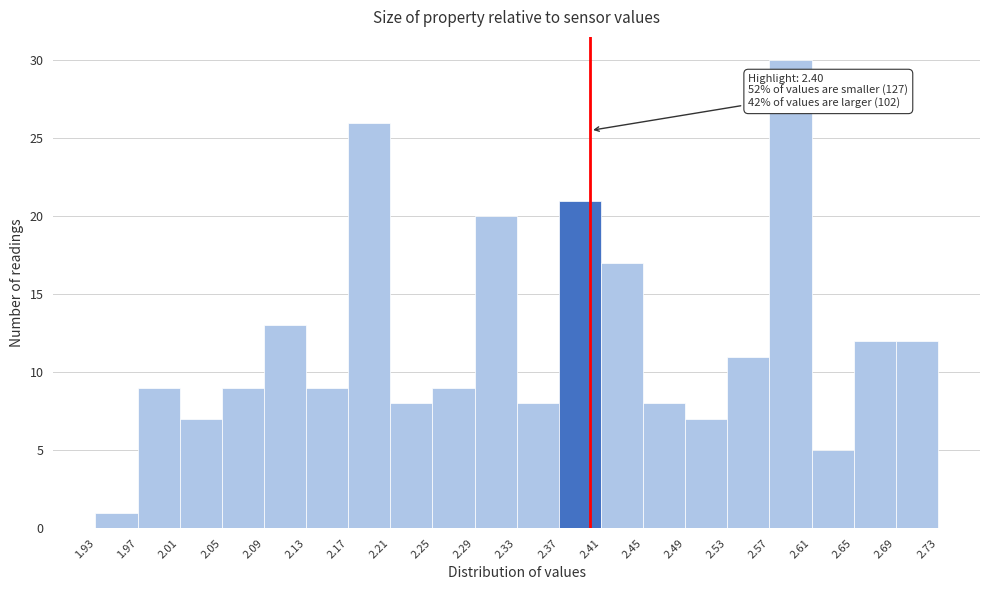

Over which range of the x-axis is the bar tallest?

2.57 to 2.61